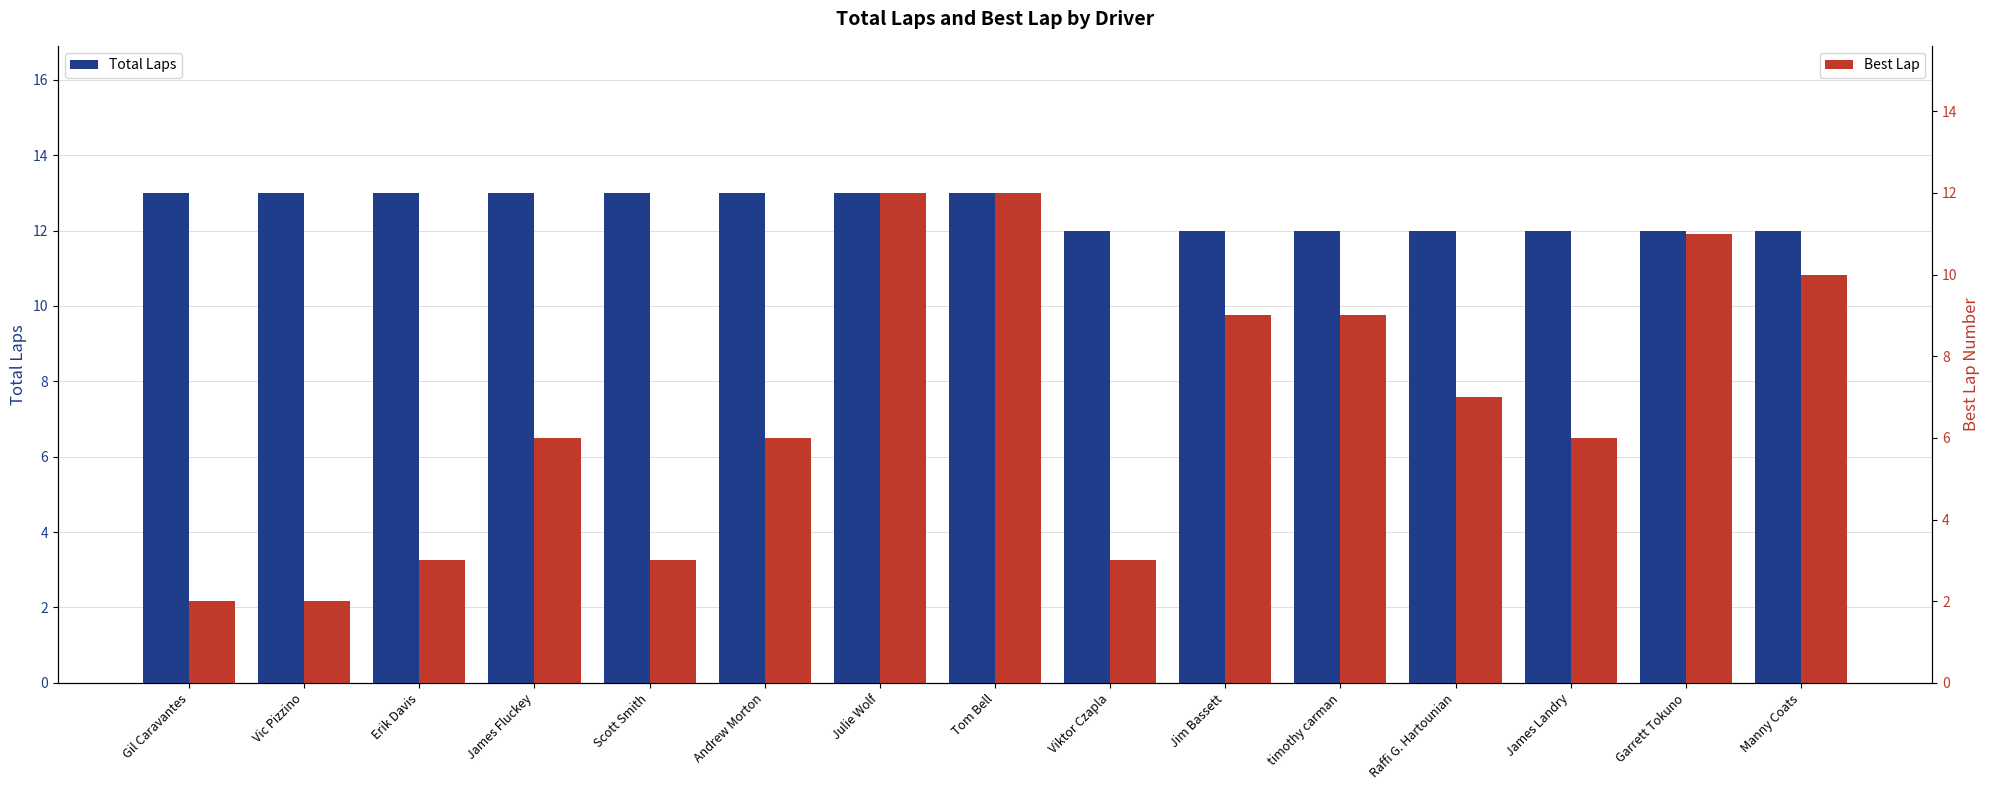

At which label does Total Laps reach its minimum?

Viktor Czapla